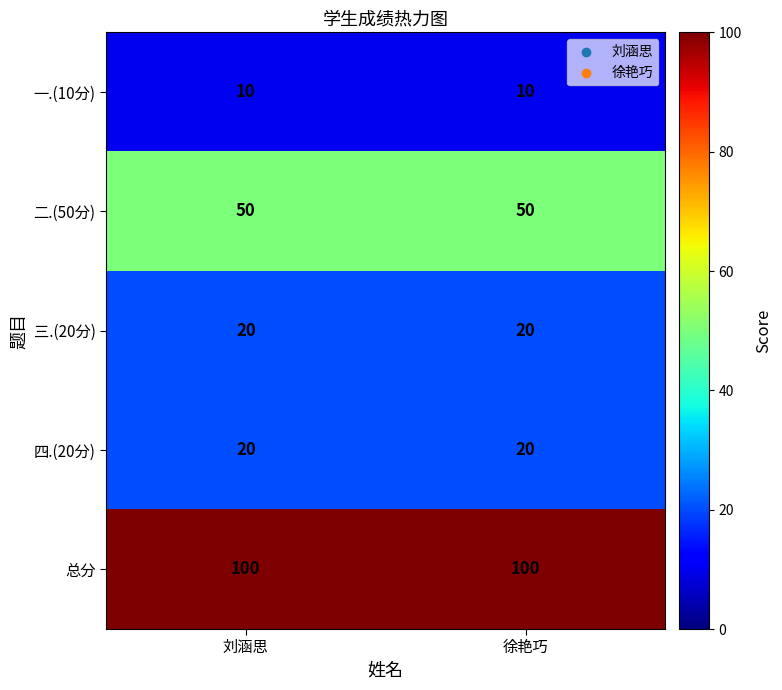

What is the approximate value of 二.(50分) at 刘涵思?

50